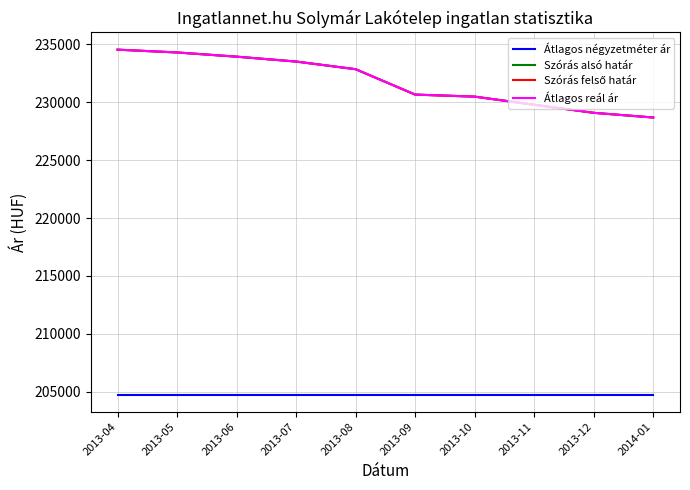

Does the chart have visible grid lines?

Yes